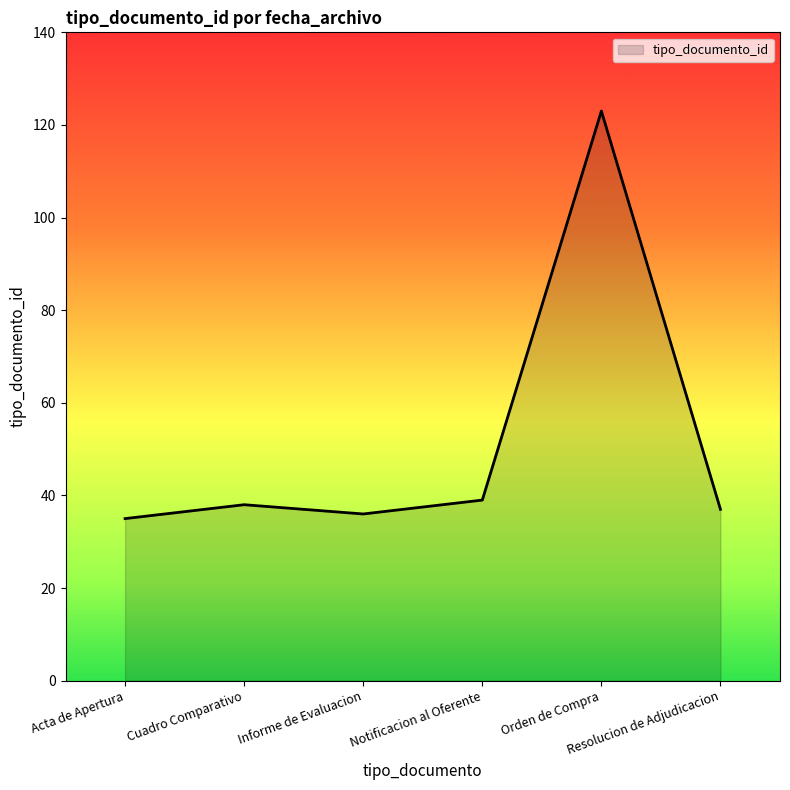

What is the sum of all values?

308